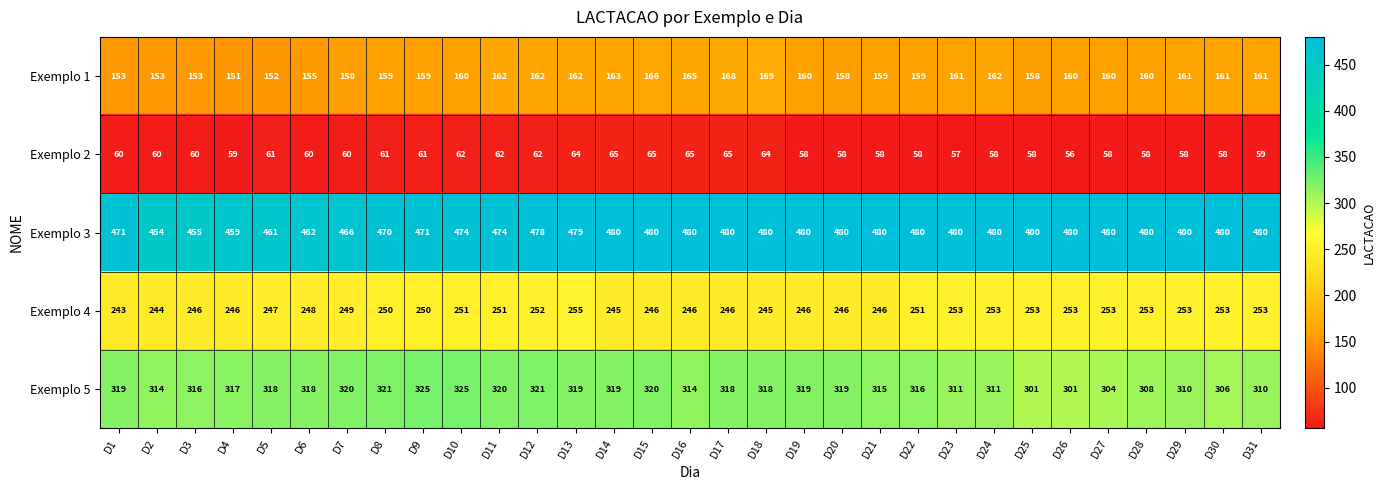

Rank the series by their maximum value, from lowest to highest.

Exemplo 2, Exemplo 1, Exemplo 4, Exemplo 5, Exemplo 3